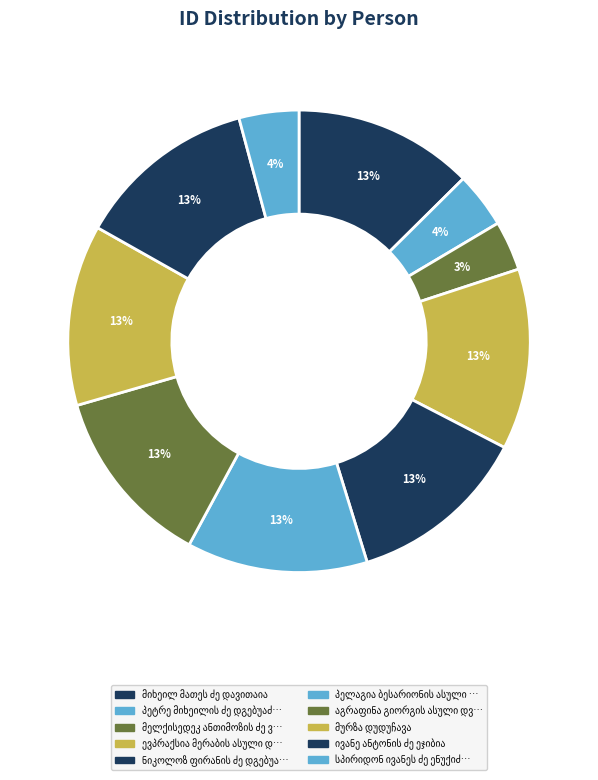

Does სპირიდონ ივანეს ძე ენუქიძე represent more than half of the total?

No